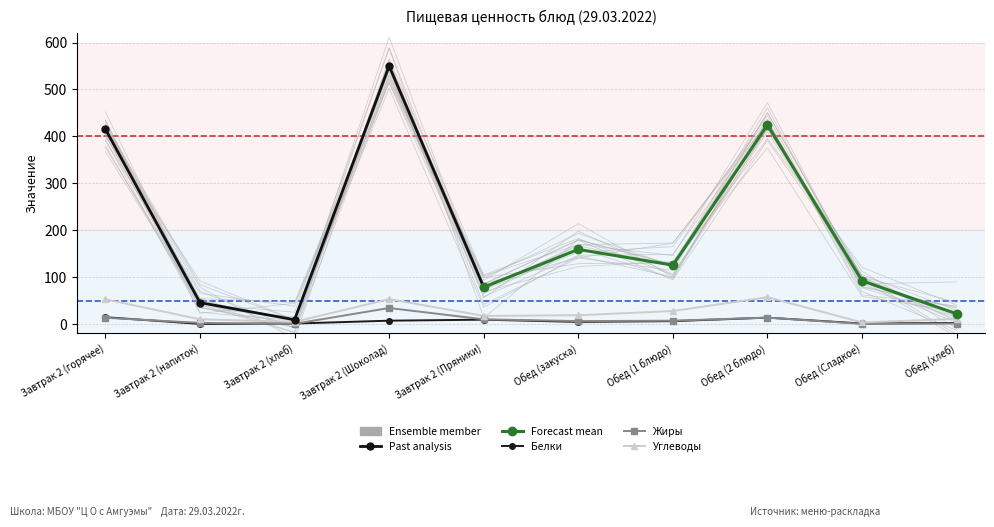

True or false: Белки has more than 0 interior local peaks.

True